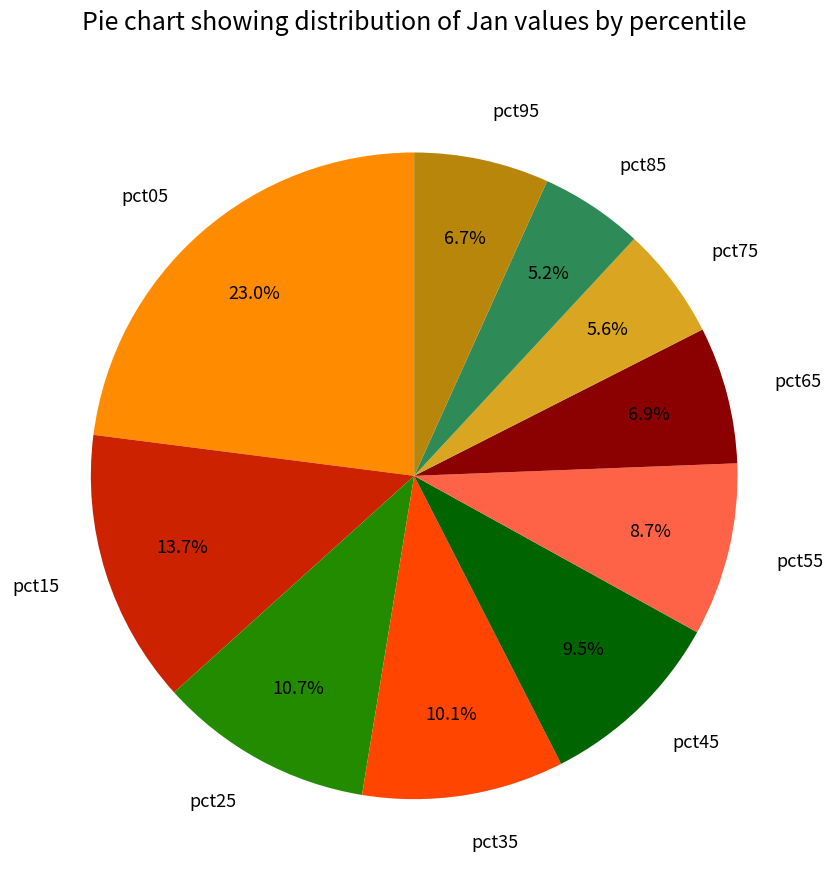

To the nearest percent, what is the difference between the largest and smallest slice percentages?

18%